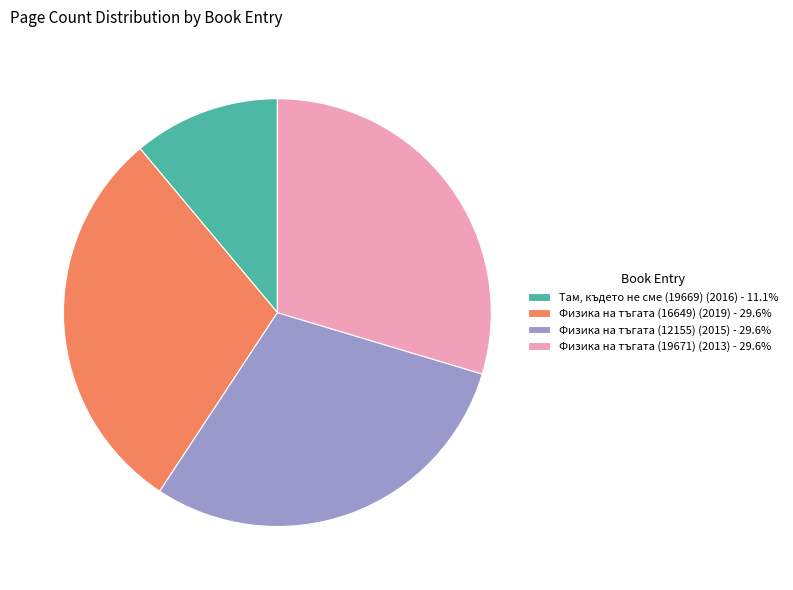

Does Физика на тъгата (12155) (2015) - 29.6% account for over 50% of the chart?

No